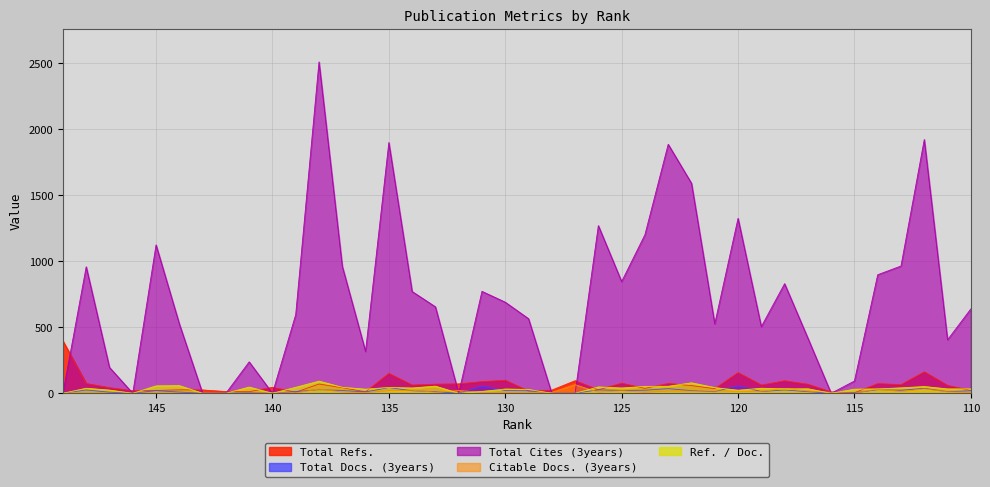

List the series in order of their peak value, highest first.

Total Cites (3years), Total Refs., Ref. / Doc., Citable Docs. (3years), Total Docs. (3years)